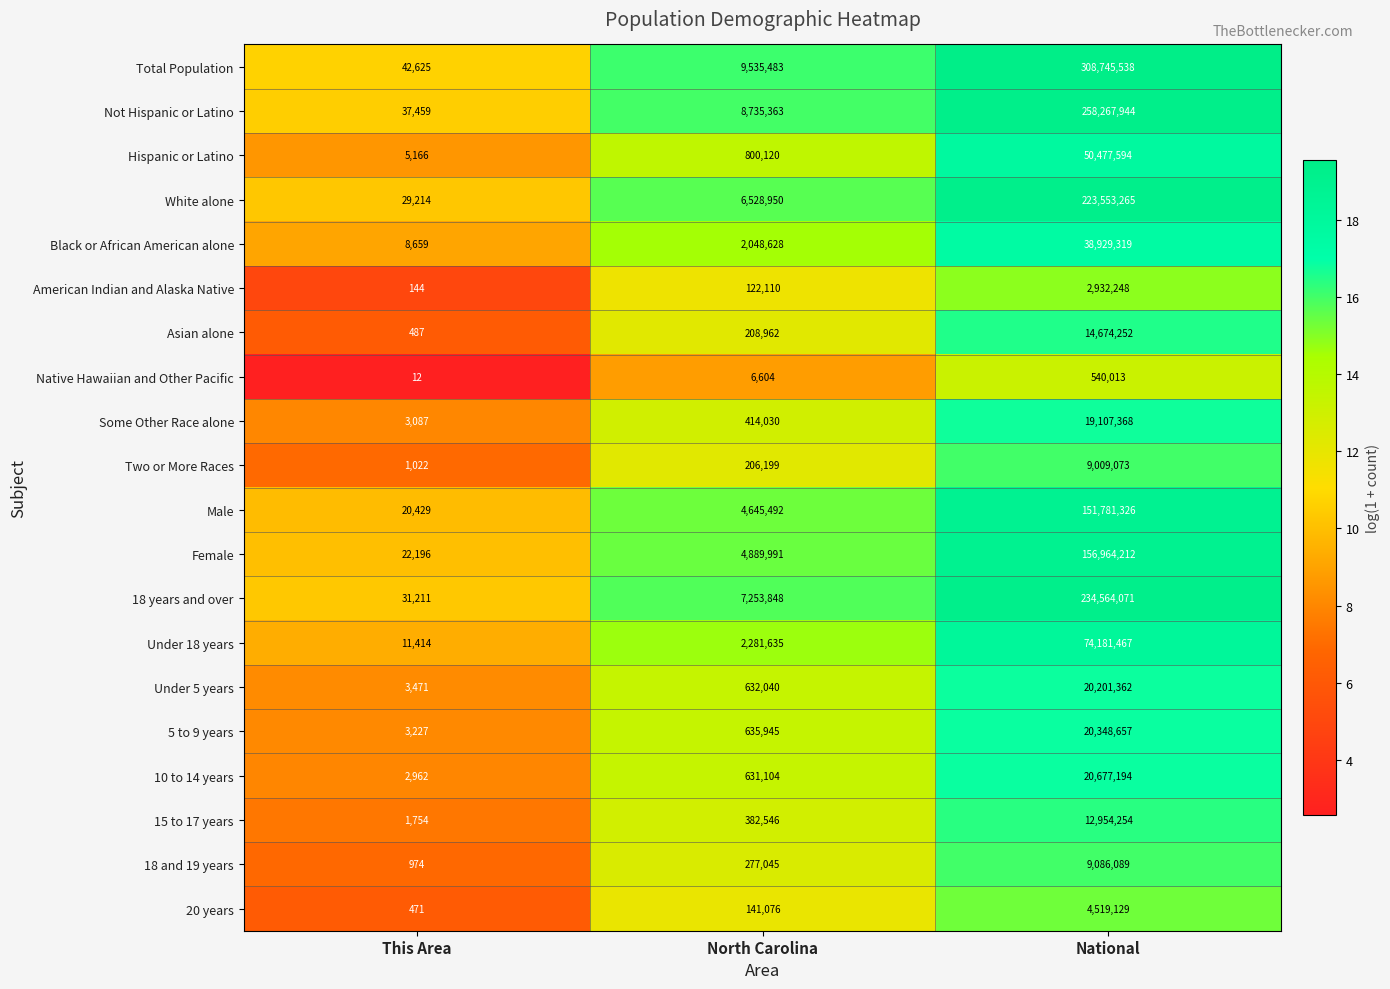

Which category has the highest value in the Not Hispanic or Latino series?

National